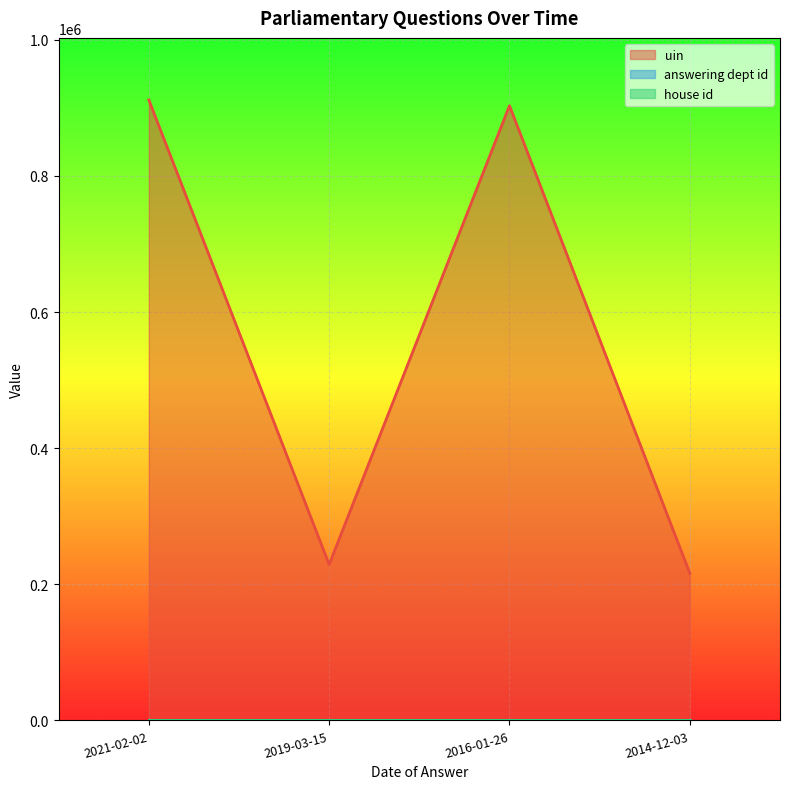

True or false: uin and answering dept id cross at least once.

False